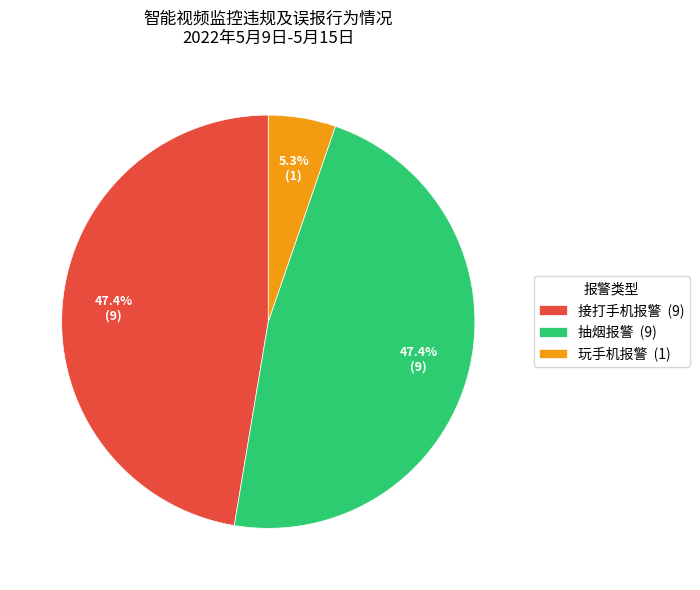

How many slices are in this pie chart?

3